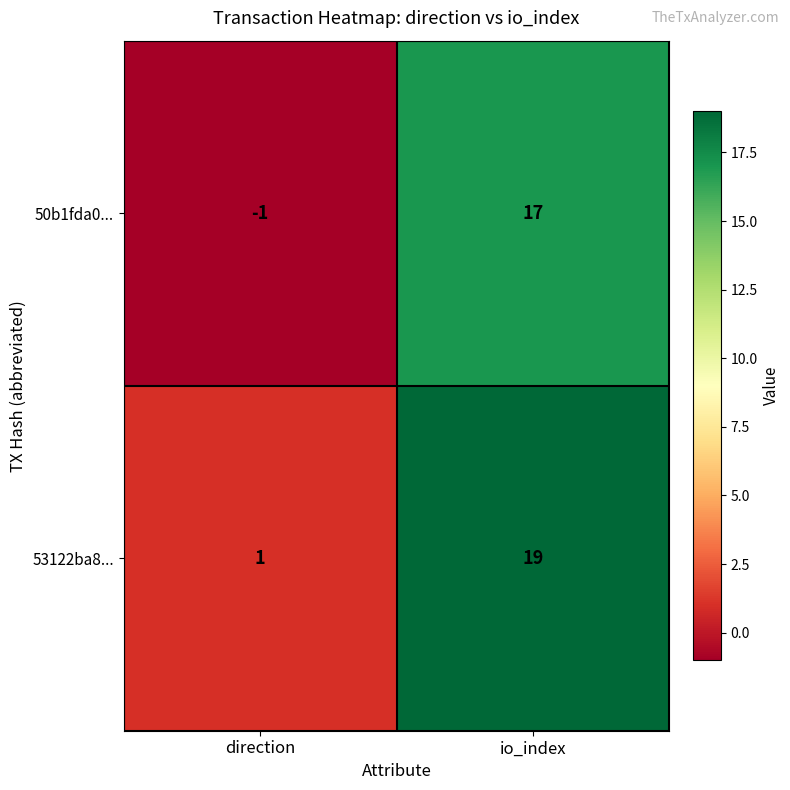

What is the difference between the maximum and minimum values in the 50b1fda0... series?

18